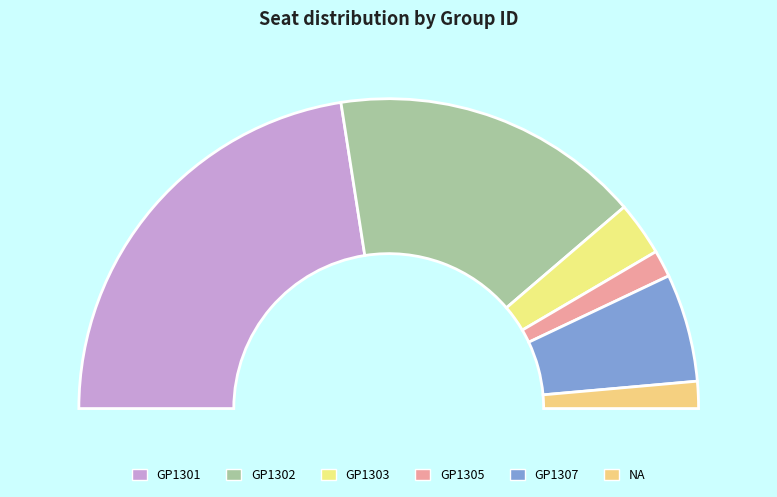

To the nearest percent, what is the combined percentage of GP1305 and GP1303?

8%